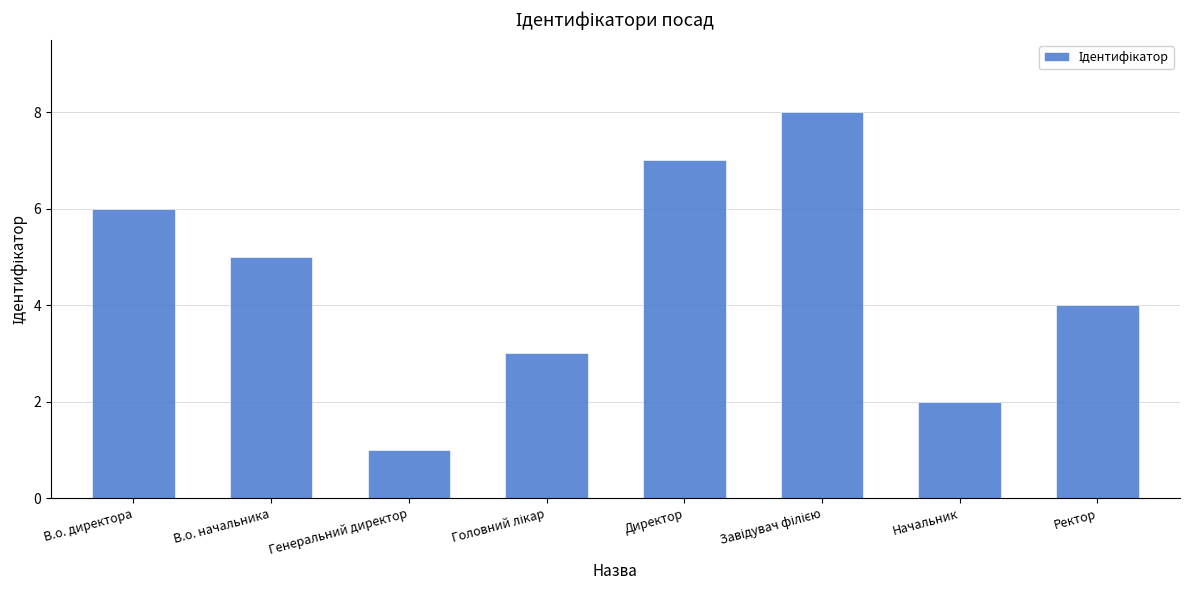

Is it true that the value at Генеральний директор is 1?

True